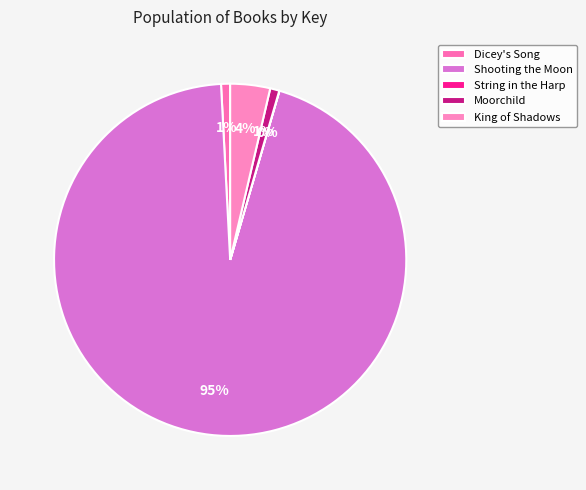

Between Dicey's Song and Shooting the Moon, which is larger?

Shooting the Moon